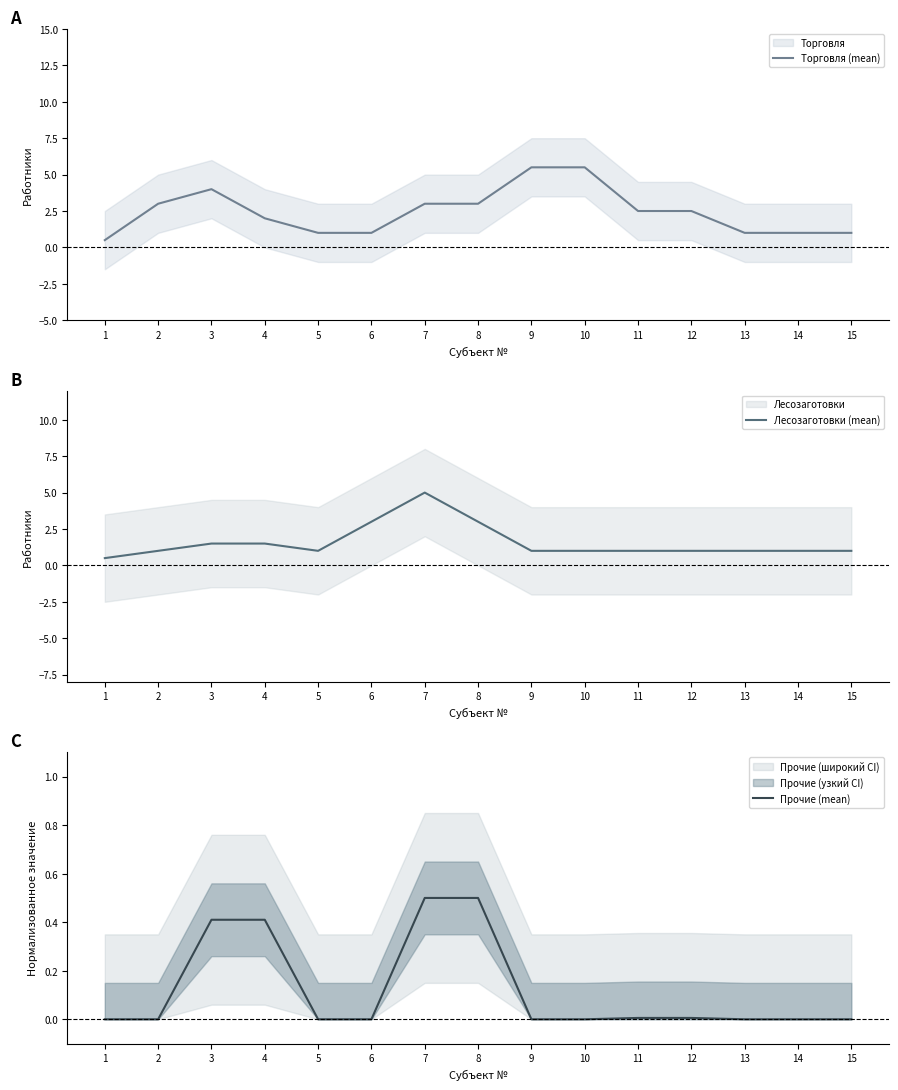

How many lines are shown in the chart?

3